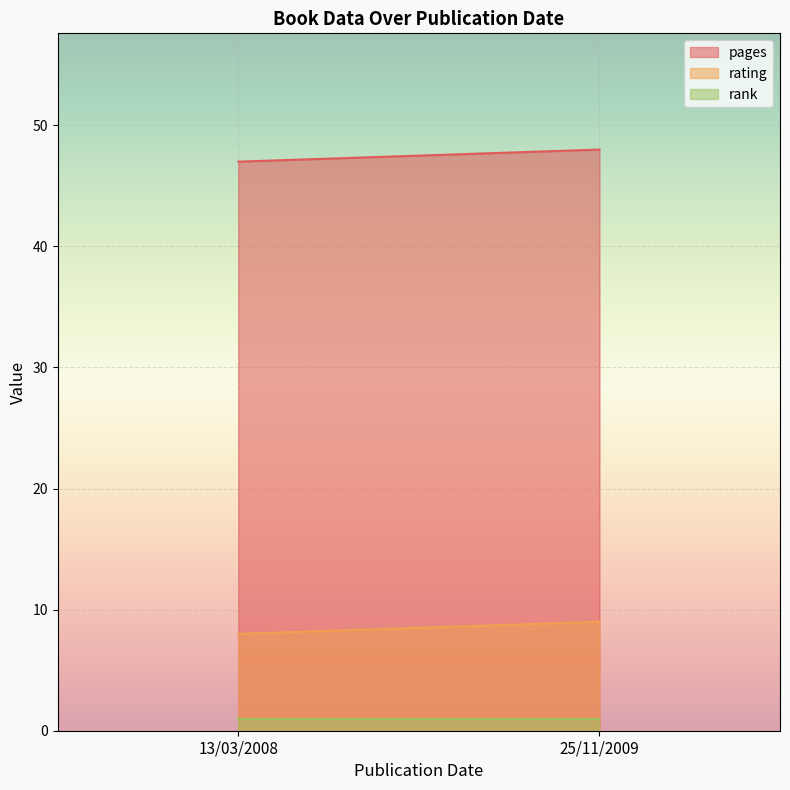

Between 13/03/2008 and 25/11/2009, which series saw the biggest shift?

pages